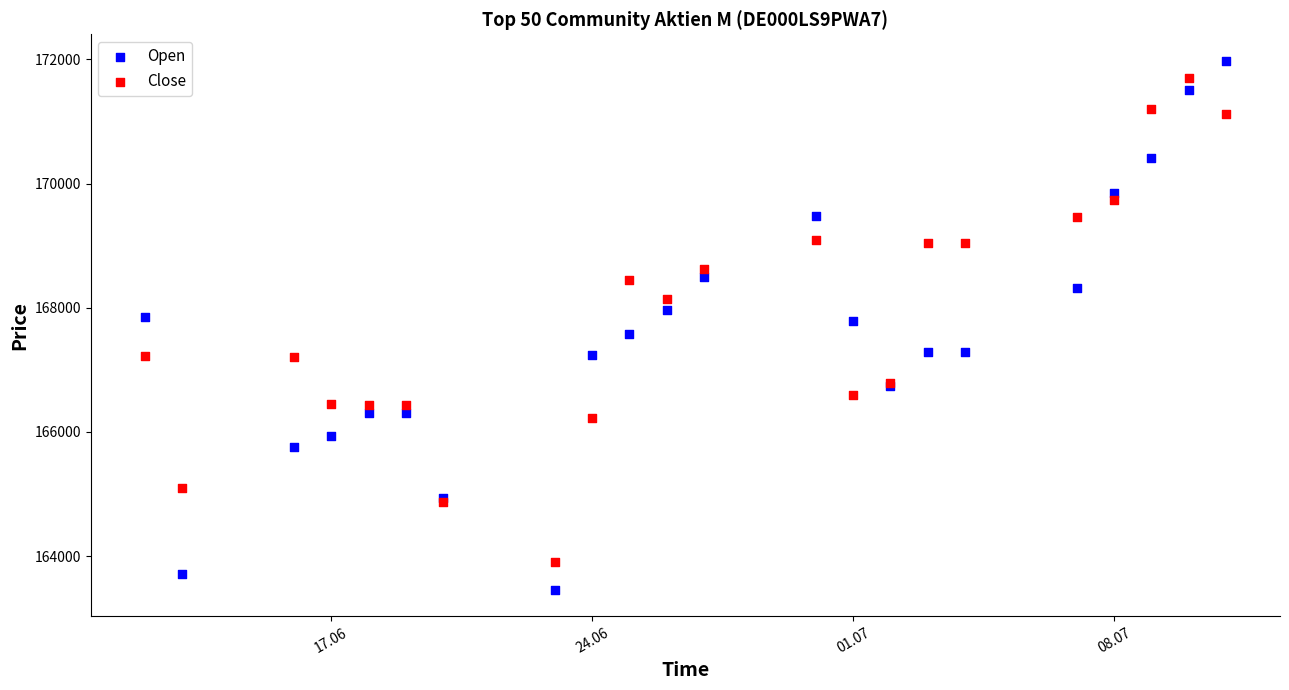

Which series has the largest Y range (max minus min)?

Open